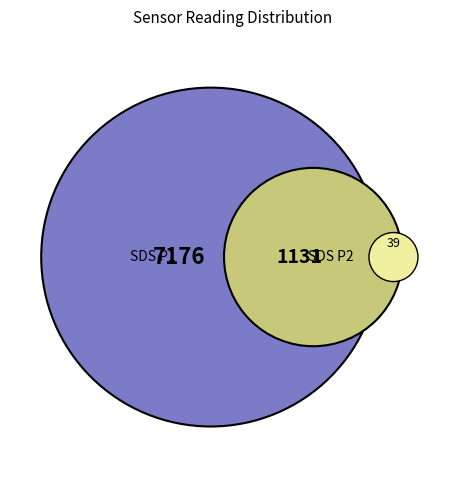

Is there a majority slice in this chart?

Yes